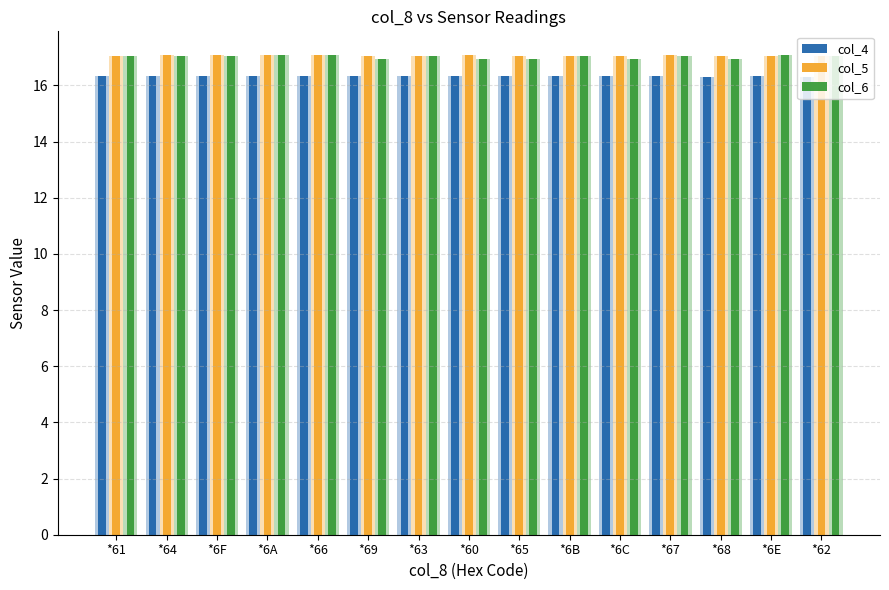

What is the sum of the col_6 values at *6F and *69?

34.0